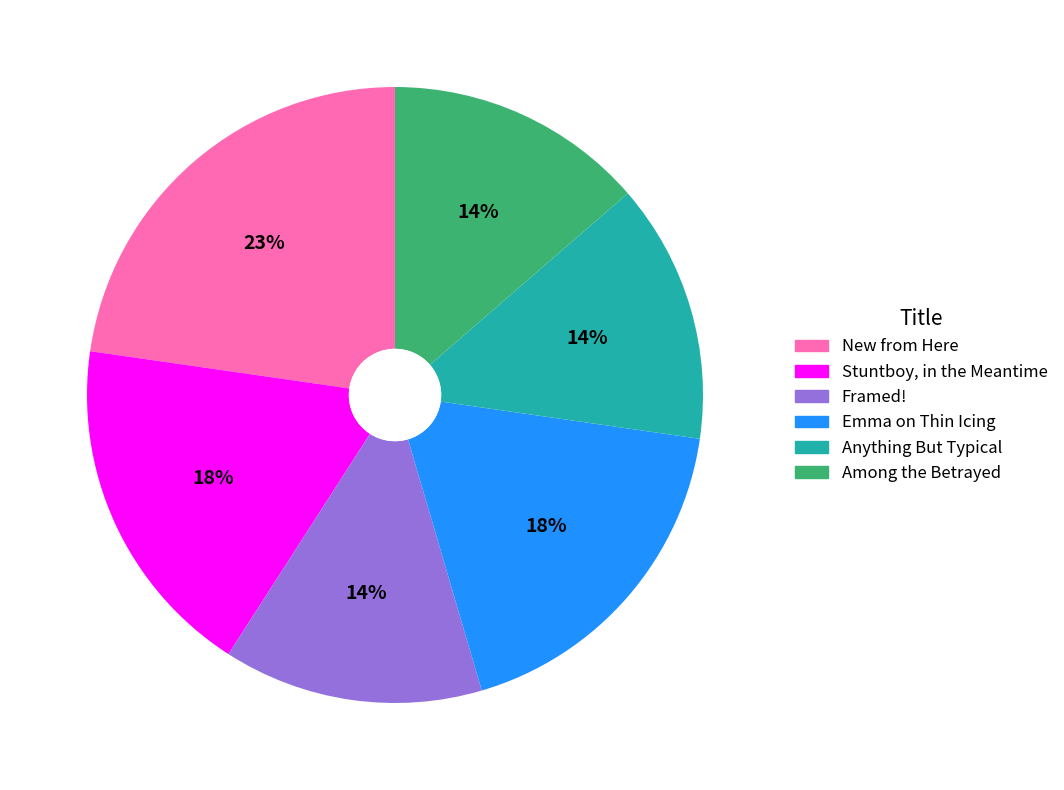

True or false: Anything But Typical accounts for 14% of the total.

True